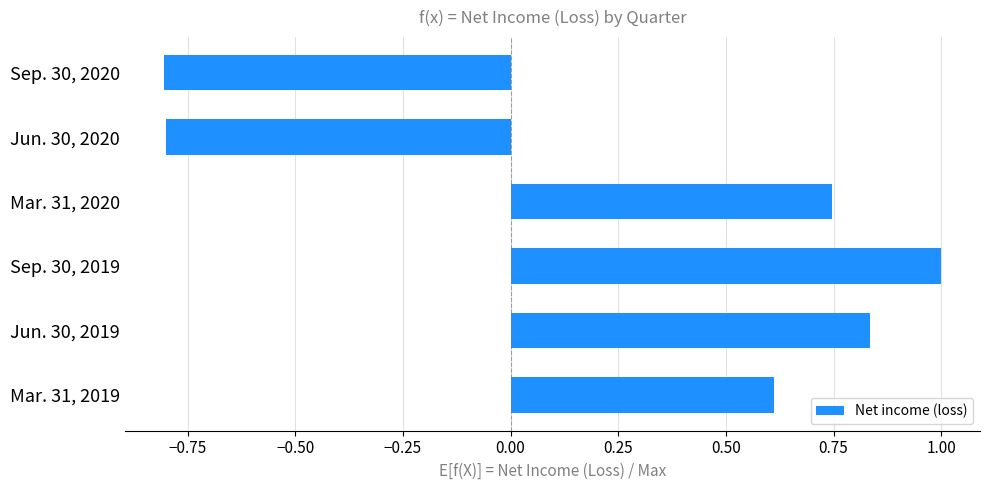

Count the number of values greater than 0.

4